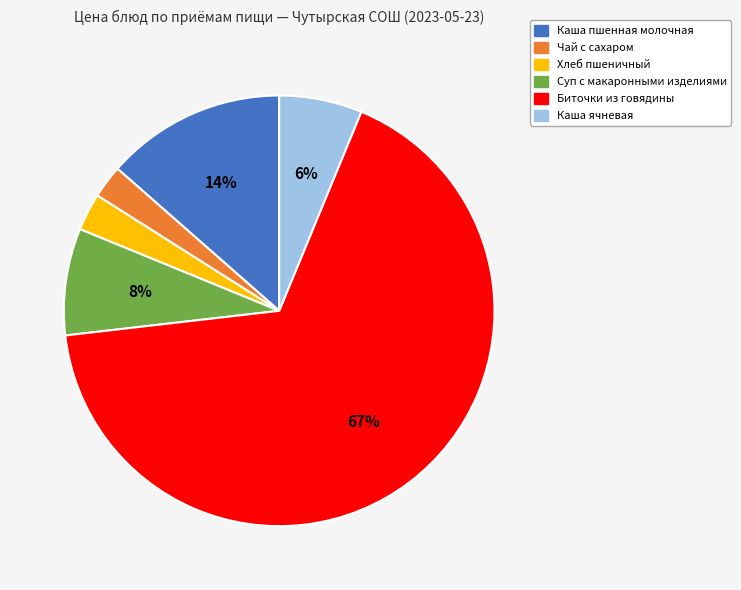

Is there a majority slice in this chart?

Yes